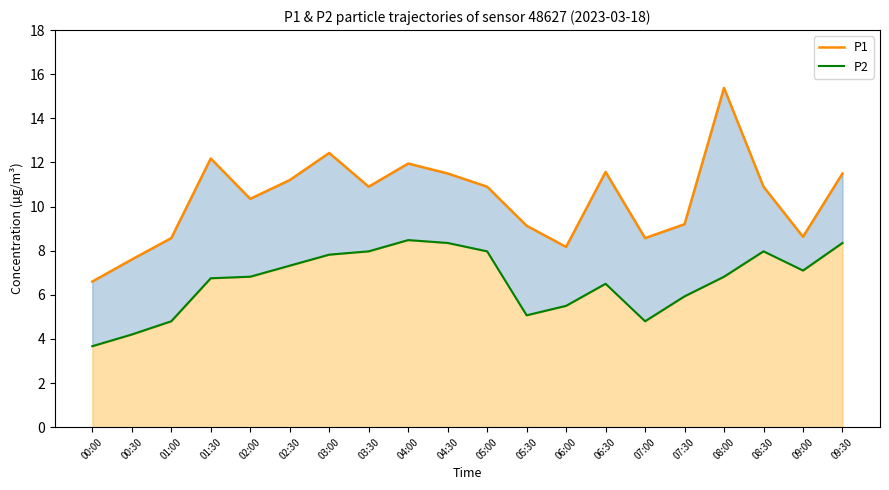

List the series in order of their peak value, highest first.

P1, P2